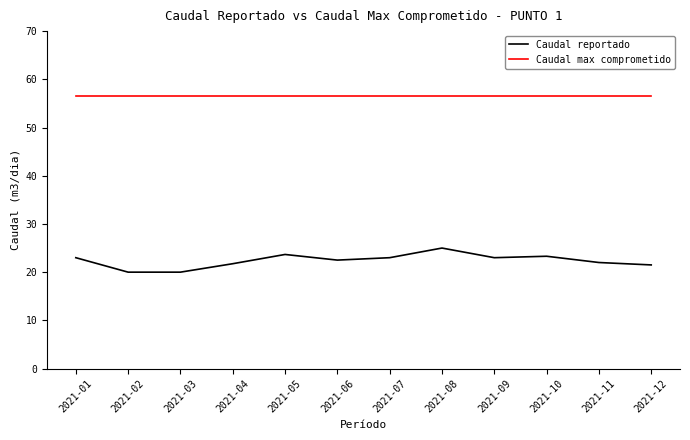

Is the value of Caudal reportado at 2021-09 greater than the value of Caudal max comprometido at 2021-04?

No